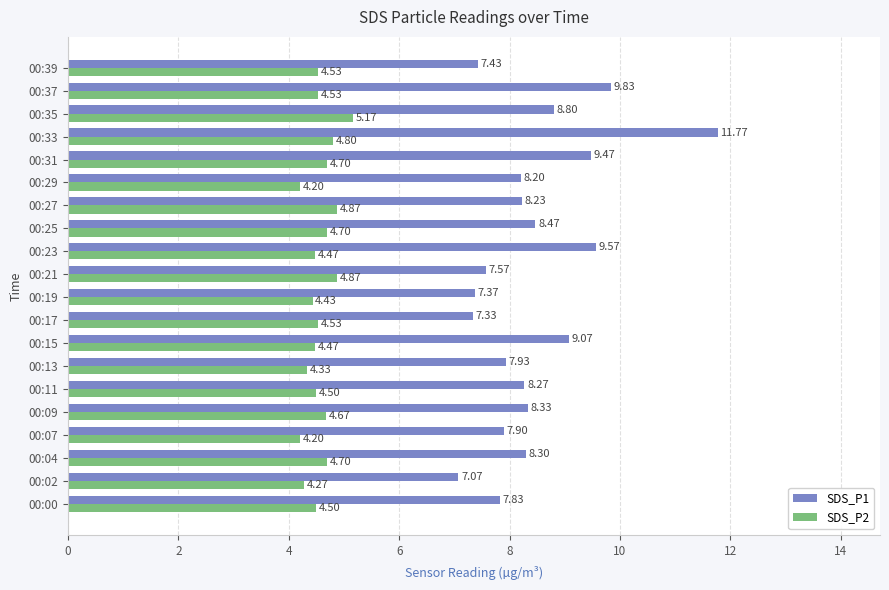

List the series in order of their peak value, highest first.

SDS_P1, SDS_P2